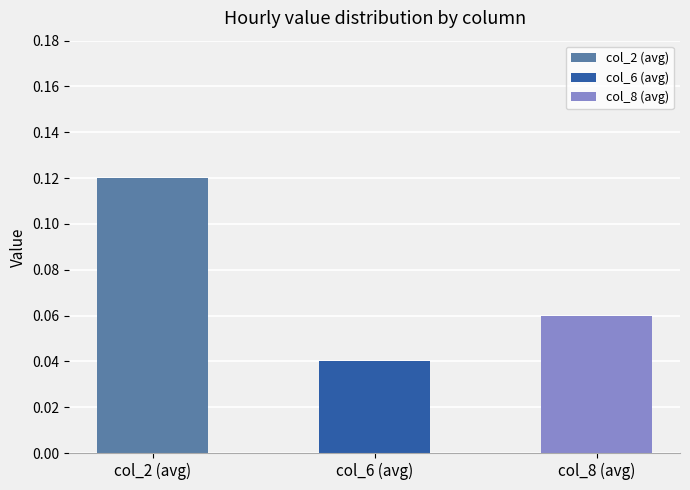

The value of 6:00 at col_6 is 0.0. True or false?

True